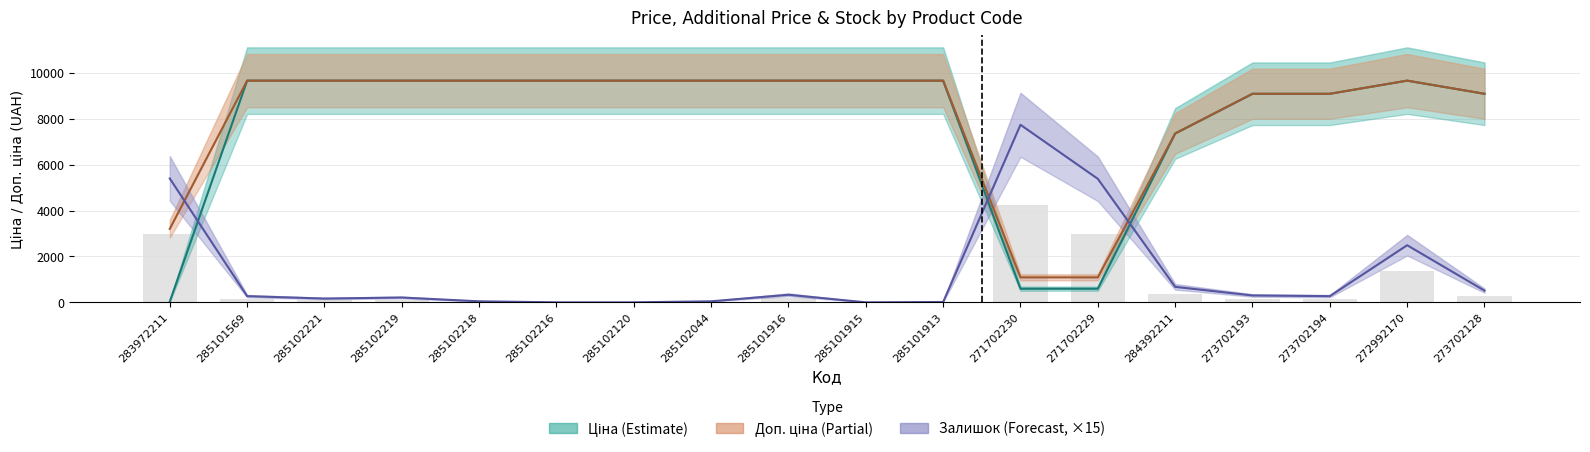

Rank the categories by Залишок value from highest to lowest.

271702230, 283972211, 271702229, 272992170, 284392211, 273702128, 285101916, 273702193, 285101569, 273702194, 285102219, 285102221, 285102218, 285102044, 285101913, 285102216, 285102120, 285101915